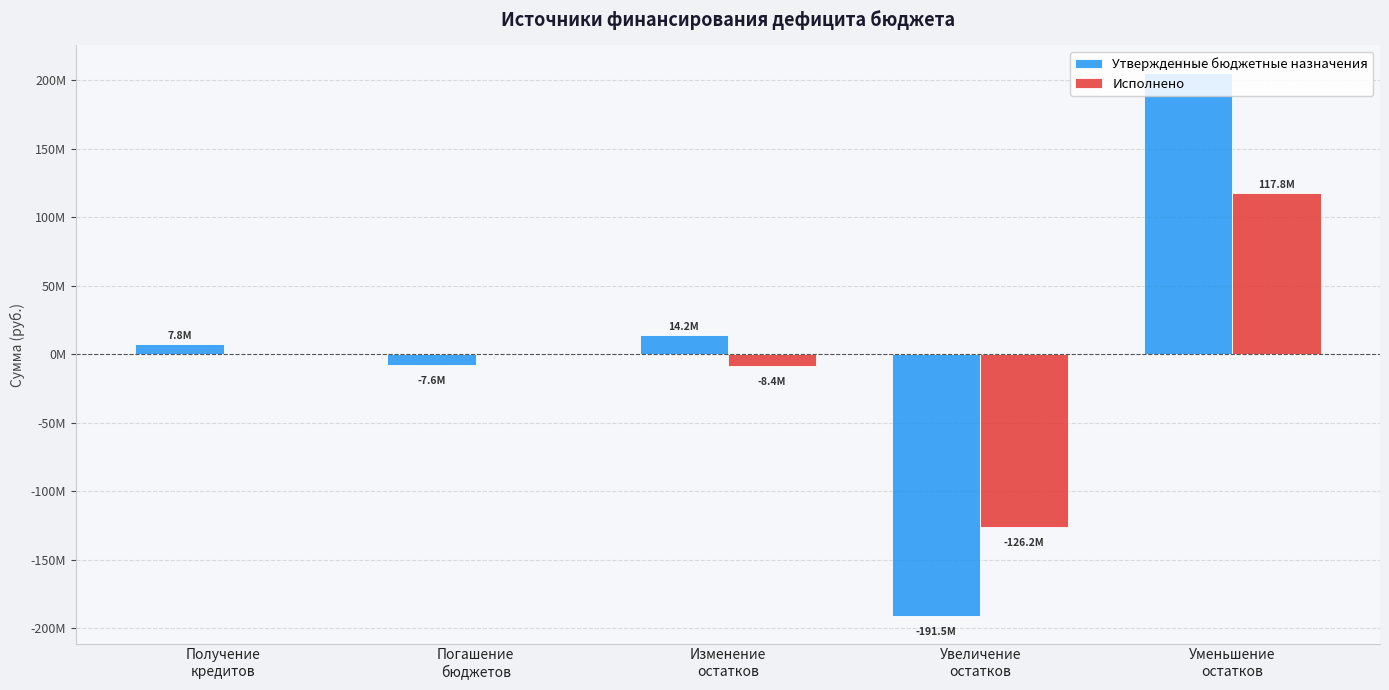

Which series has the largest total across all categories?

Утвержденные бюджетные назначения